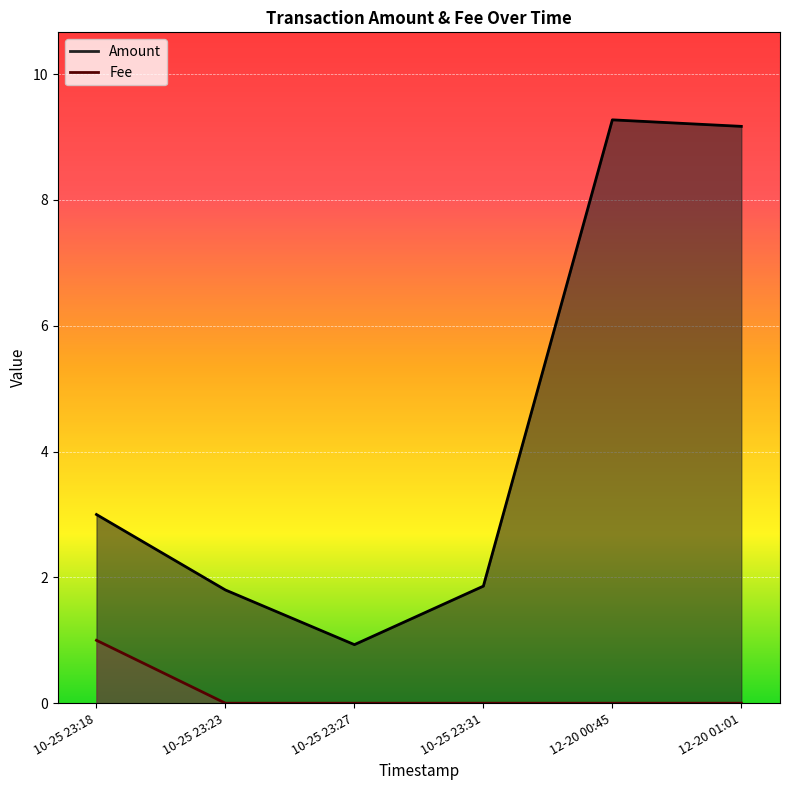

The Amount series shows 0.9 at 2021-10-25 23:27:19. True or false?

True